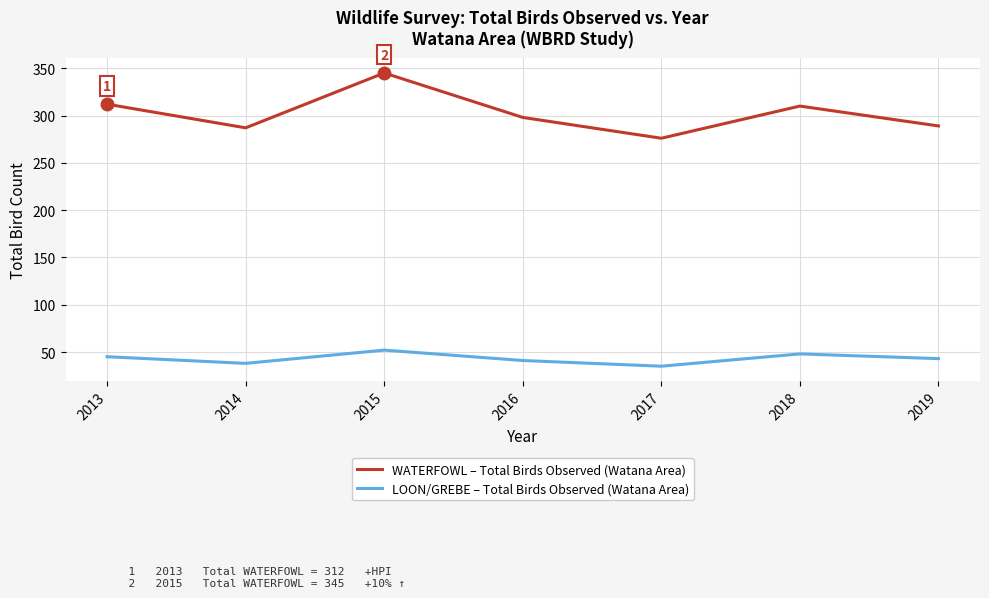

What is the sum of the WATERFOWL – Total Birds Observed (Watana Area) values at 2015 and 2016?

643